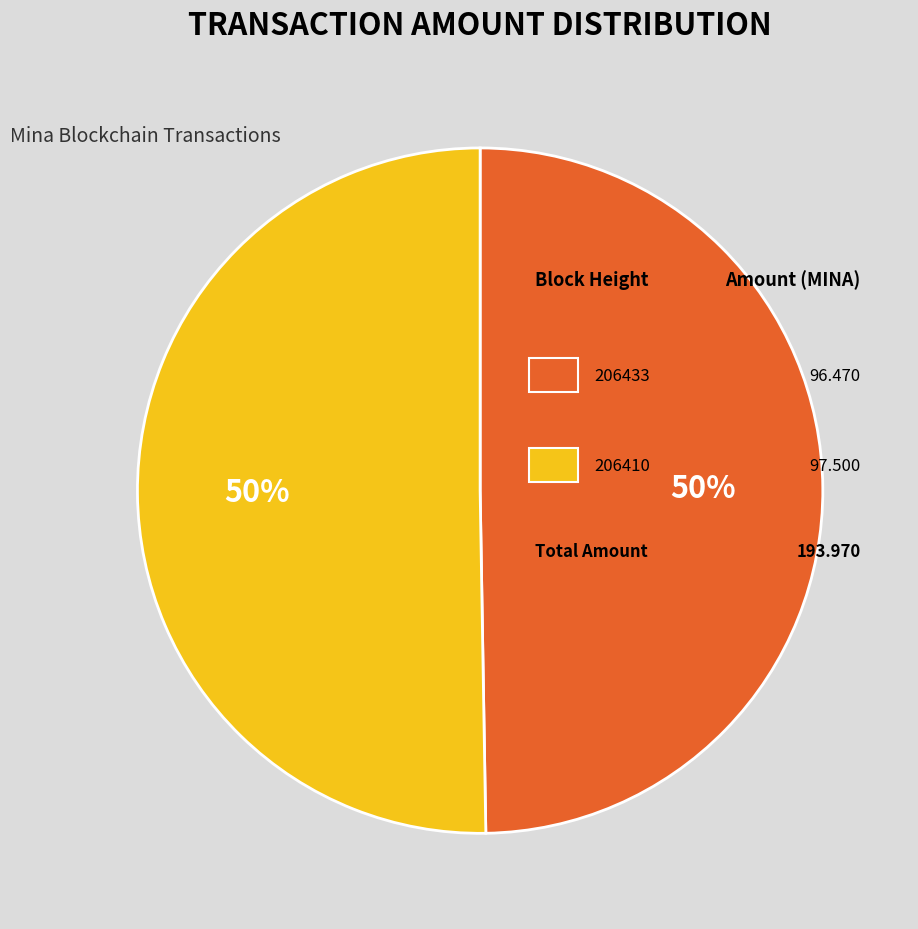

To the nearest percent, what is the average slice percentage?

50%